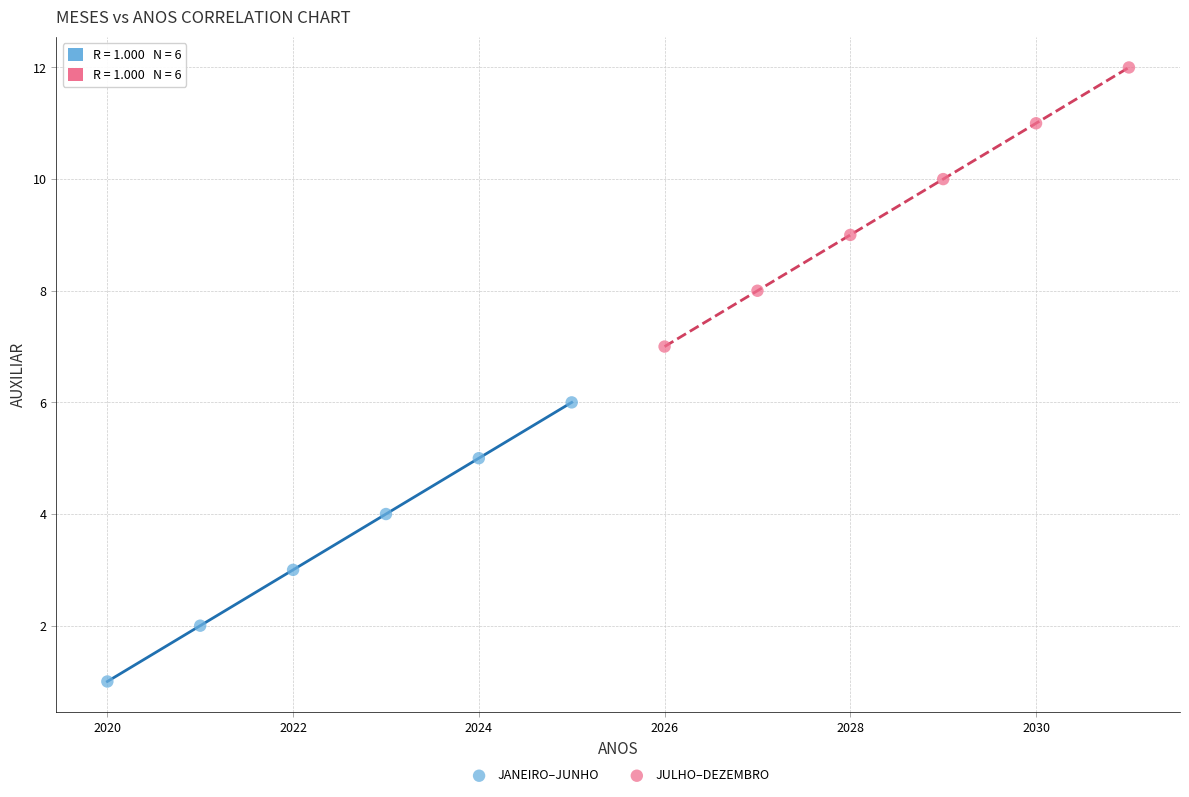

Which series contains the lowest Y value?

JANEIRO–JUNHO